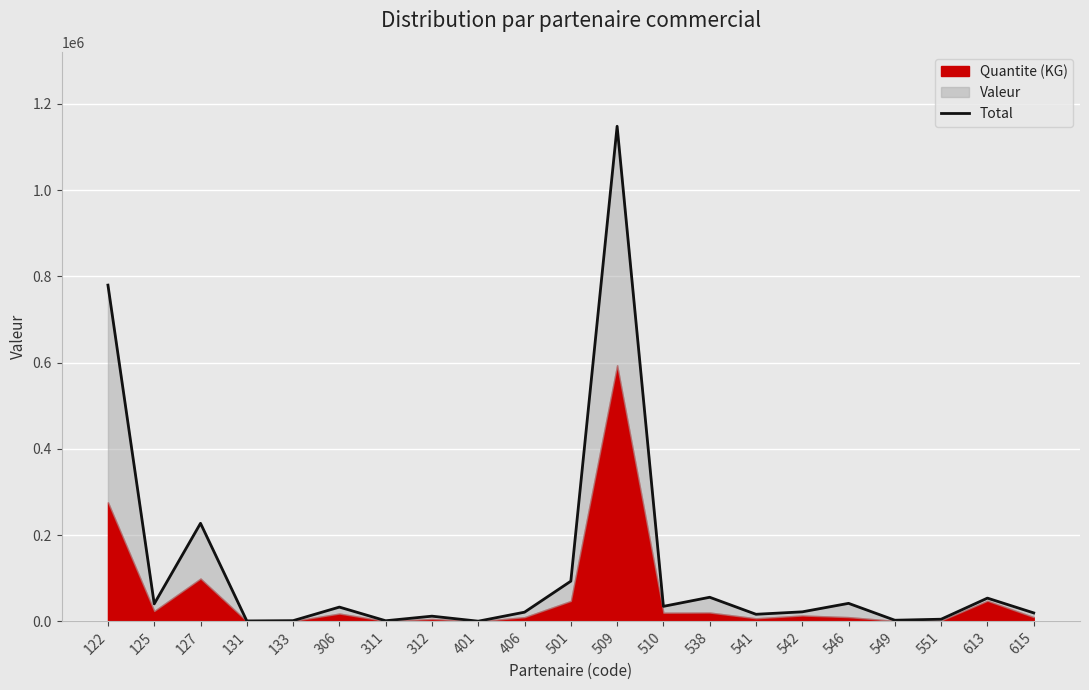

Is it true that the value at 133 is 1673?

True